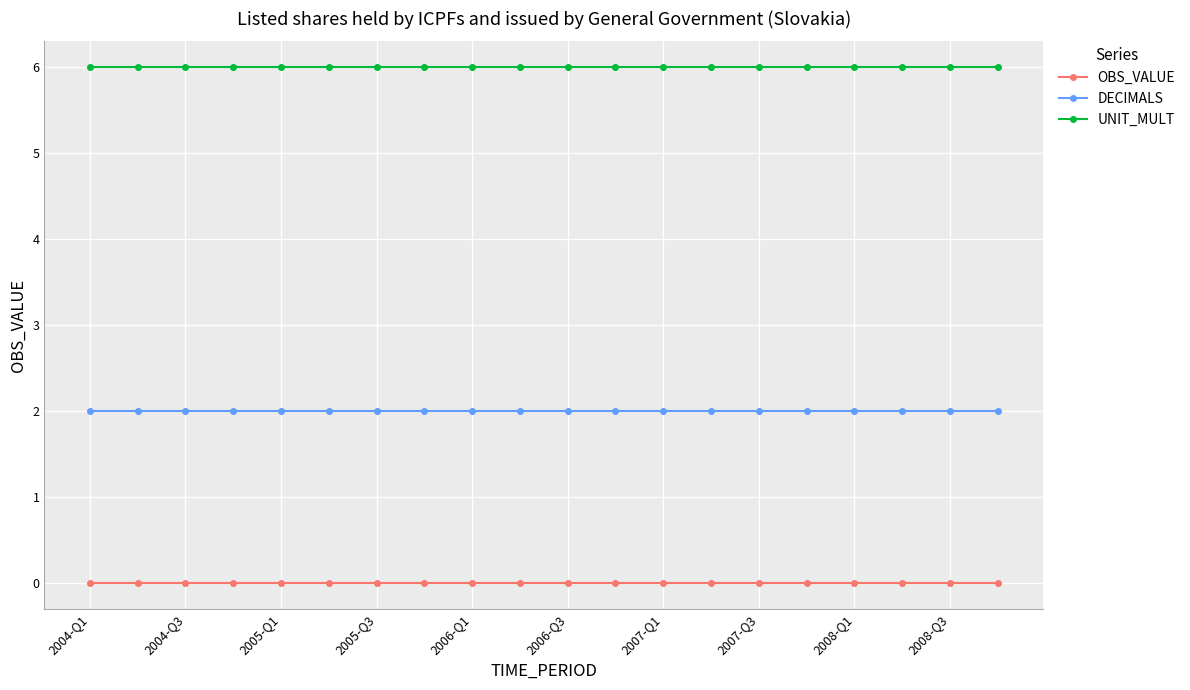

Rank the series by their maximum value, from lowest to highest.

OBS_VALUE, DECIMALS, UNIT_MULT